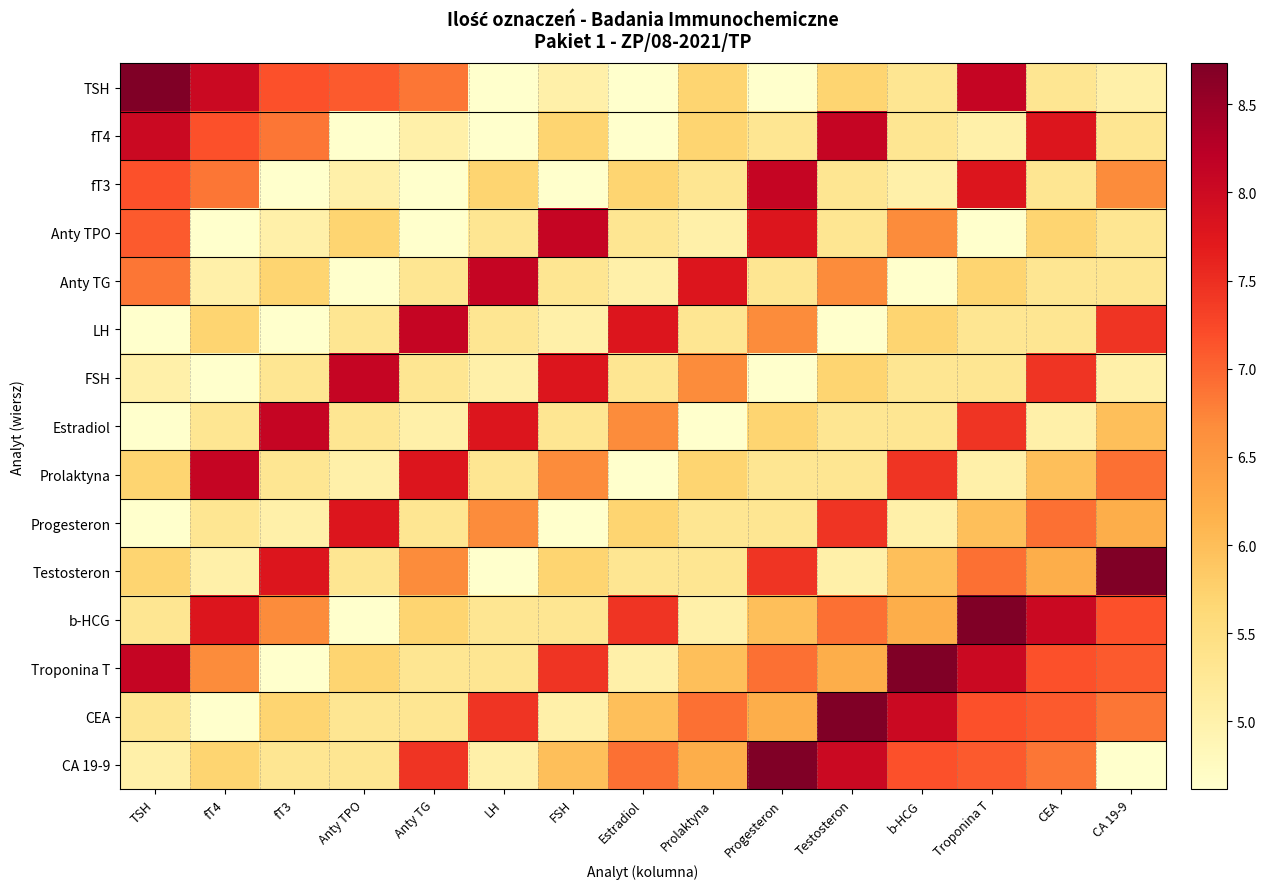

What is the total value across all series at FSH?

87.6